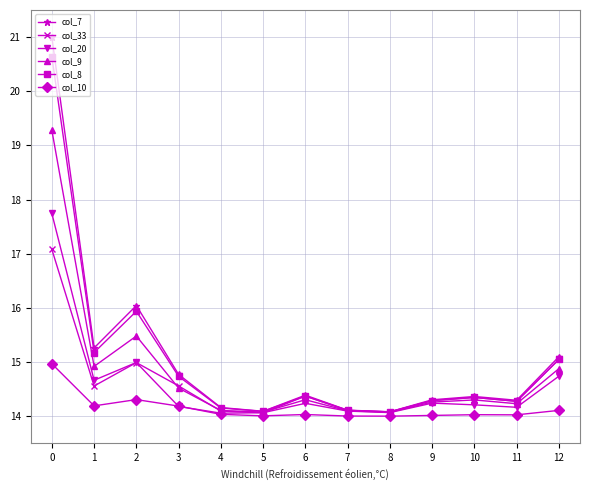

What is the smallest value displayed?

14.0